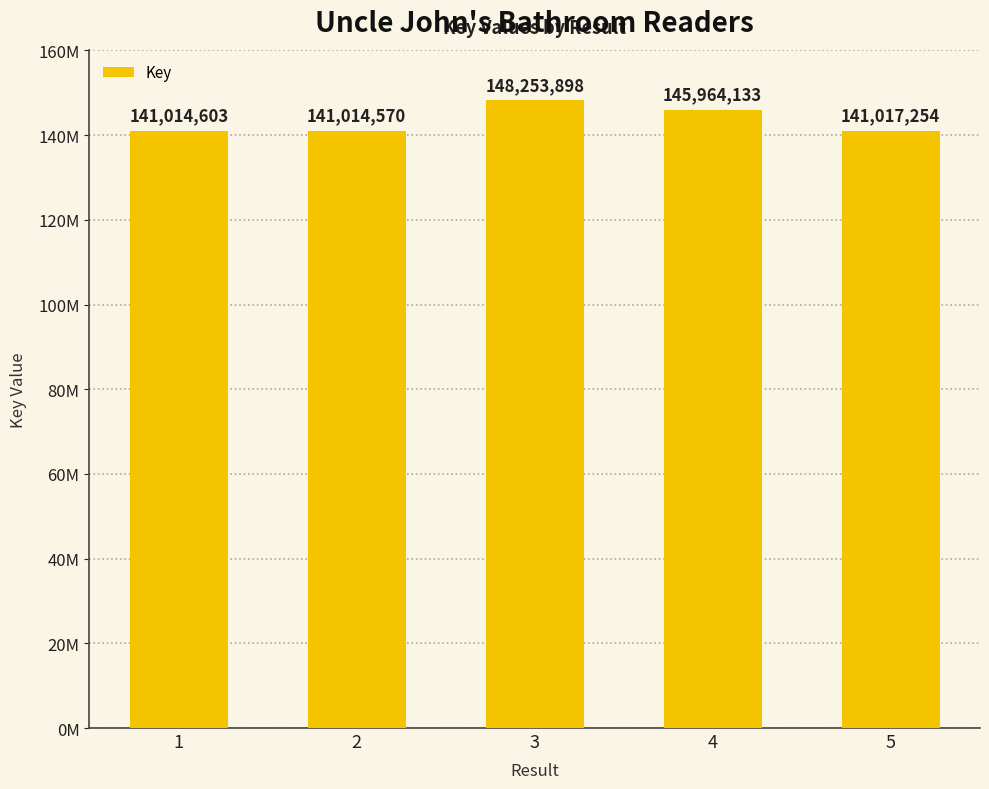

Which label corresponds to the smallest value in the chart?

2